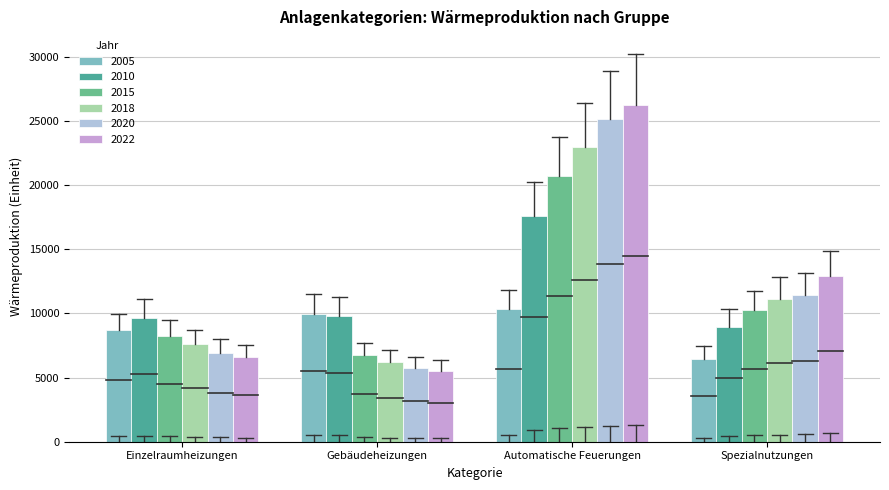

Reading right to left, list all the values displayed in this chart.

2005: Spezialnutzungen=6462	Automatische Feuerungen=10313	Gebäudeheizungen=9987	Einzelraumheizungen=8691
2010: Spezialnutzungen=8979	Automatische Feuerungen=17635	Gebäudeheizungen=9790	Einzelraumheizungen=9649
2015: Spezialnutzungen=10245	Automatische Feuerungen=20683	Gebäudeheizungen=6724	Einzelraumheizungen=8225
2018: Spezialnutzungen=11161	Automatische Feuerungen=22949	Gebäudeheizungen=6253	Einzelraumheizungen=7582
2020: Spezialnutzungen=11409	Automatische Feuerungen=25148	Gebäudeheizungen=5742	Einzelraumheizungen=6952
2022: Spezialnutzungen=12906	Automatische Feuerungen=26274	Gebäudeheizungen=5540	Einzelraumheizungen=6581